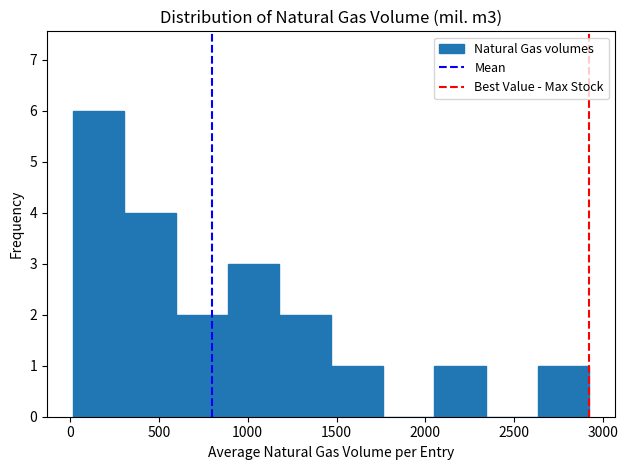

Reading left to right, list every bar in this chart as the range it spans on the x-axis followed by its height. Neither the bar edges nor the heights are printed on the chart, so give them approximately, as read against the axes.

0 to 300: 6
300 to 600: 4
600 to 900: 2
900 to 1200: 3
1200 to 1450: 2
1450 to 1750: 1
1750 to 2050: 0
2050 to 2350: 1
2350 to 2650: 0
2650 to 2900: 1